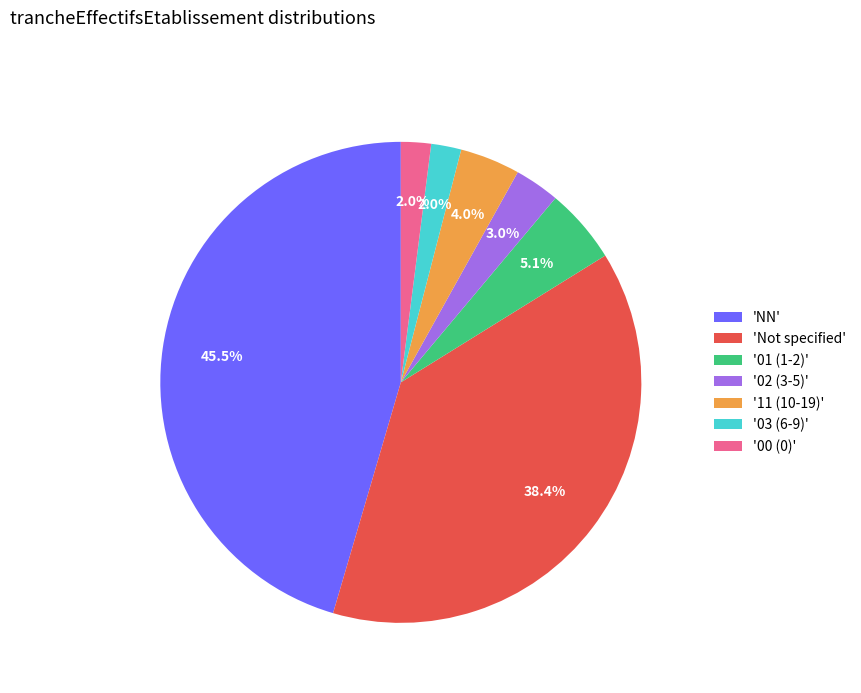

What is the ratio of the value at '11 (10-19)' to the value at '03 (6-9)'?

2.0